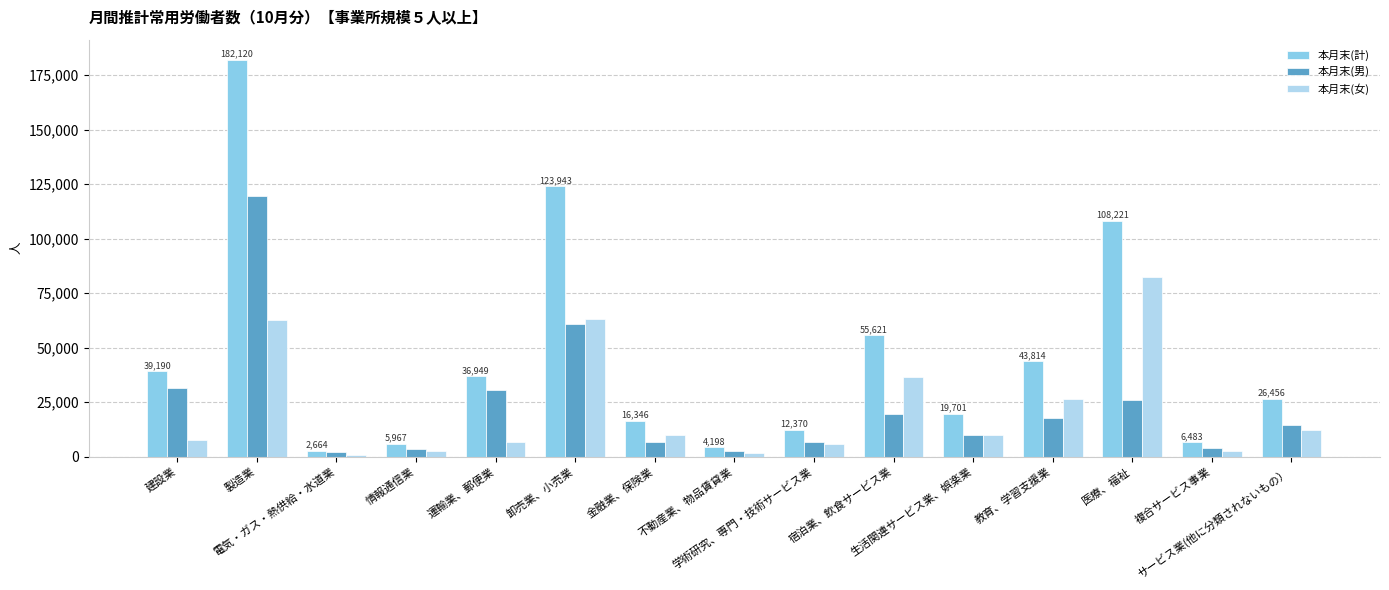

How many groups of bars are there?

15